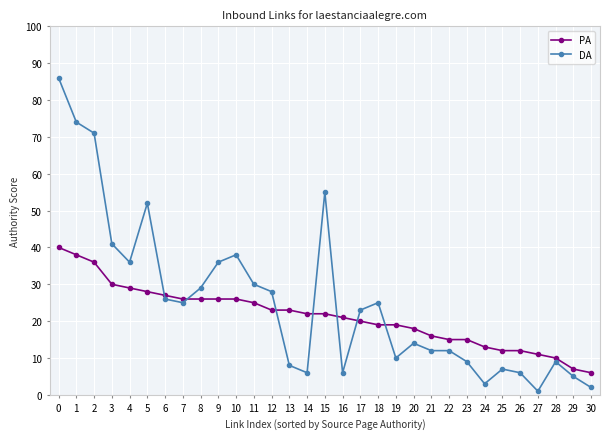

What is the sum of the PA values at 6 and 23?

42